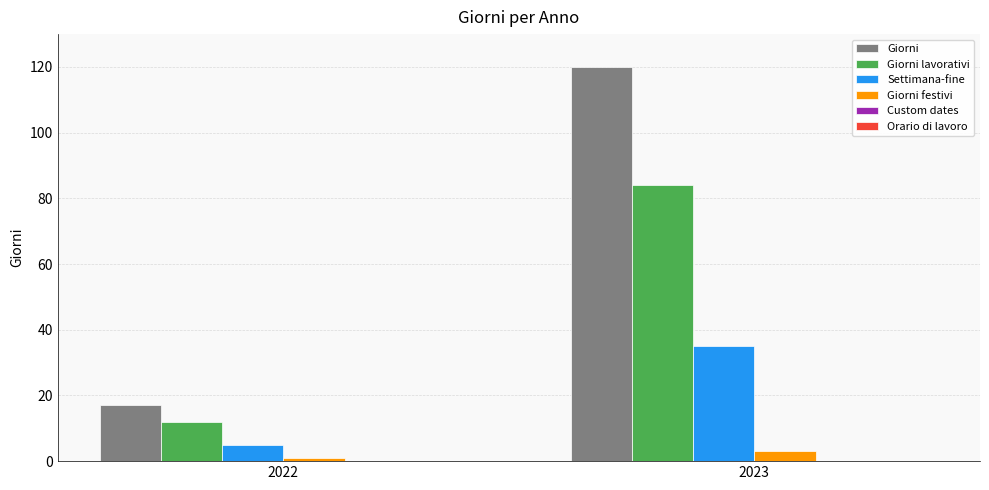

At which label is Giorni lavorativi closest to 48?

2022